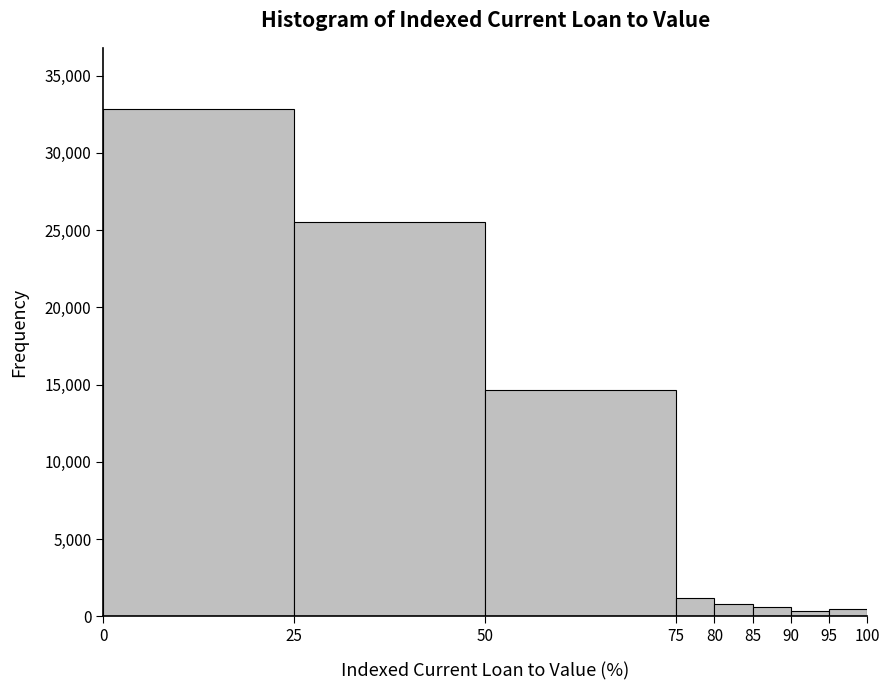

Over which range of the x-axis is the bar tallest?

0 to 25